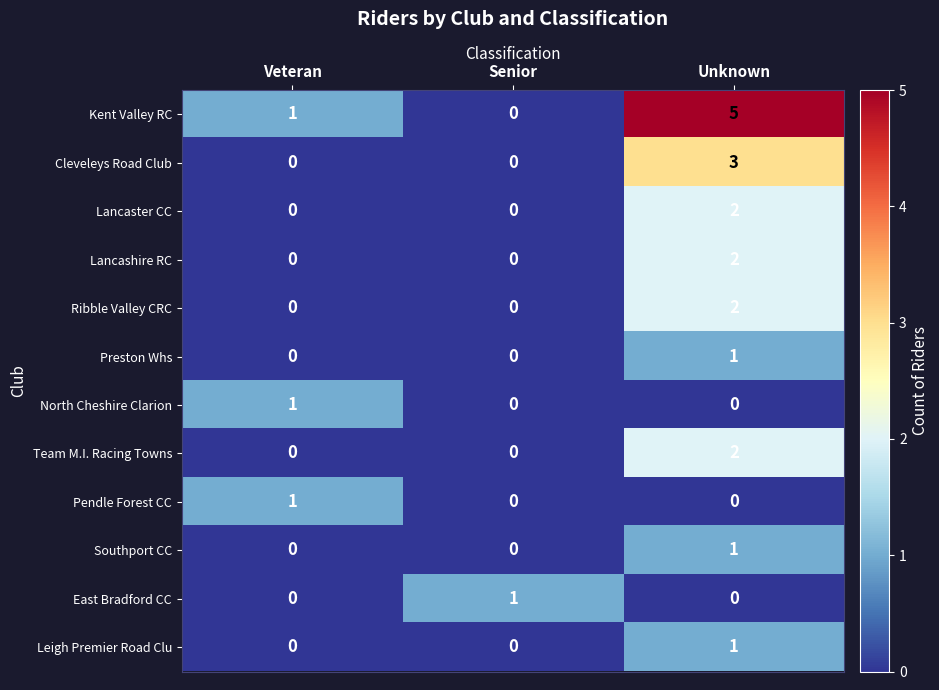

Is it true that Lancashire RC equals 0 at Veteran?

True